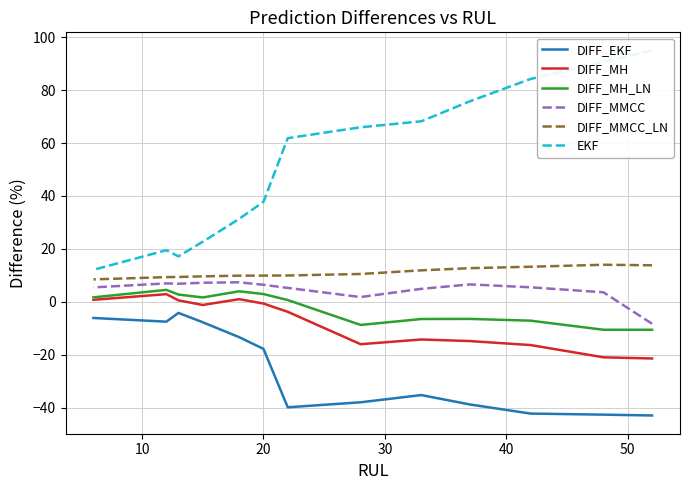

What is the difference between the maximum and minimum values in the DIFF_MMCC_LN series?

5.5